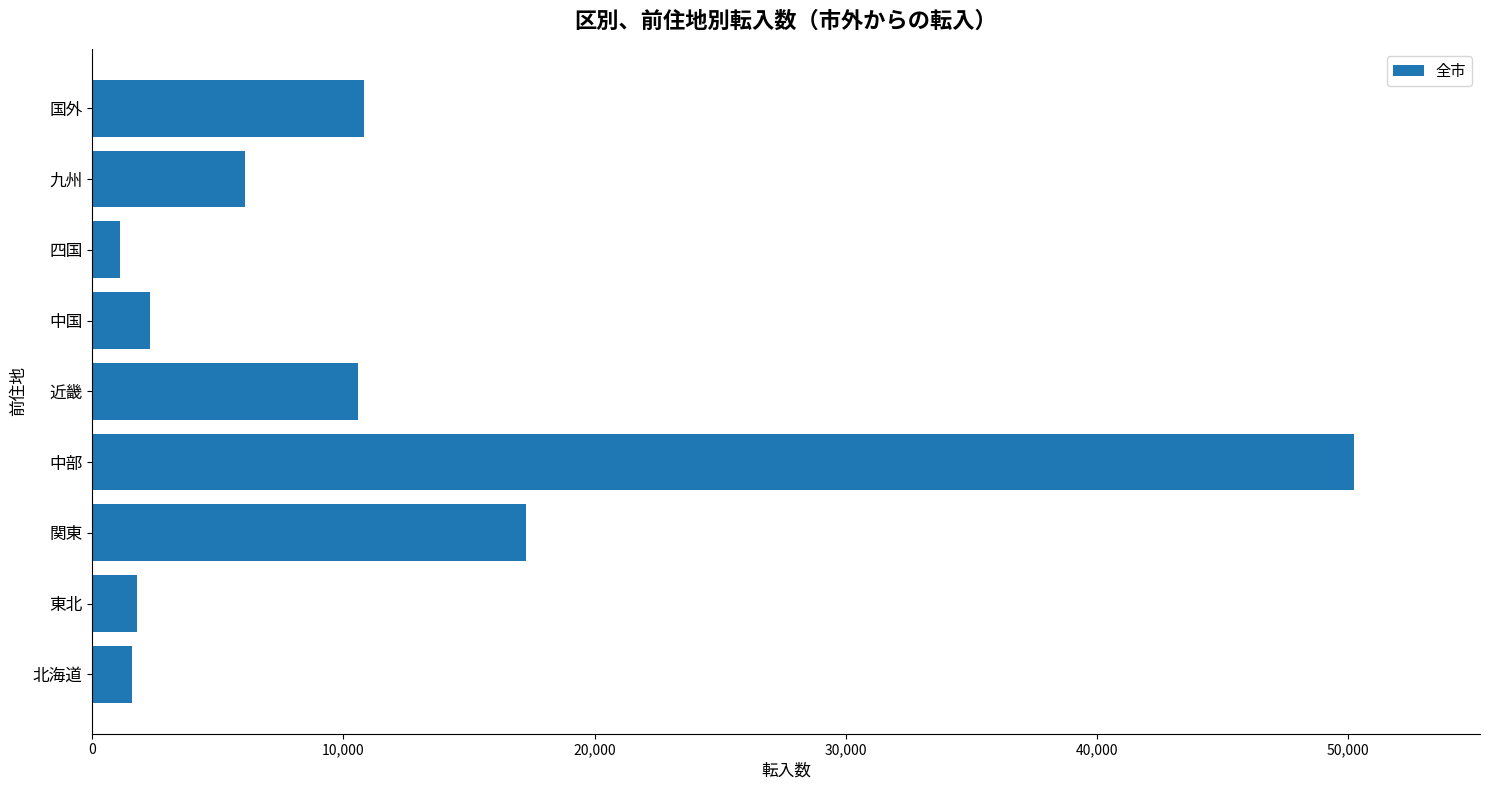

What is the greatest value displayed?

50224